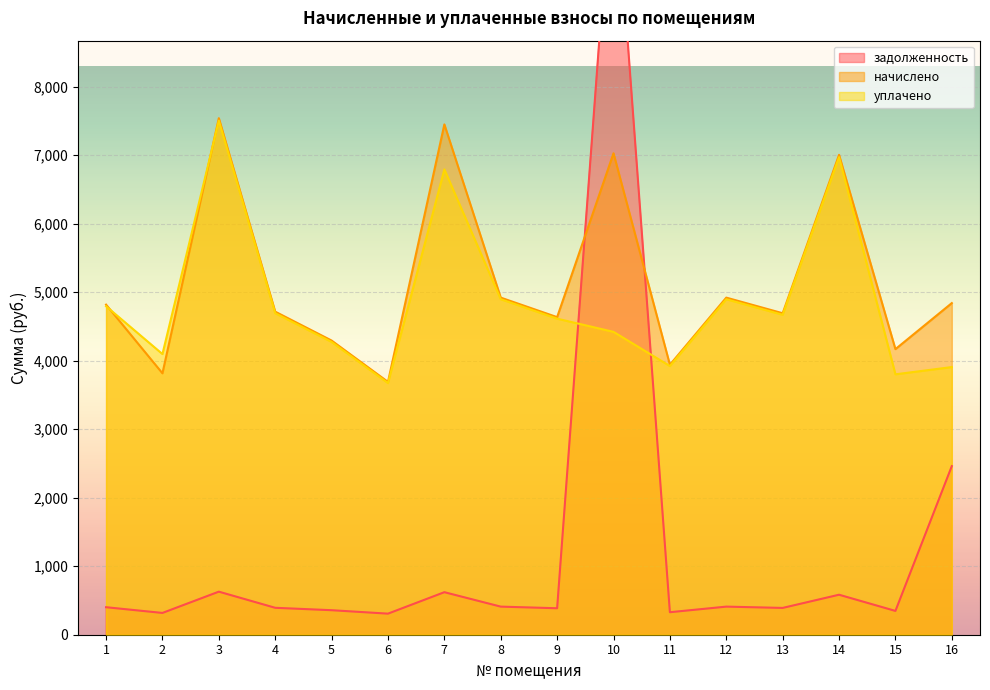

Is the value of уплачено at 1 greater than the value of начислено at 16?

No